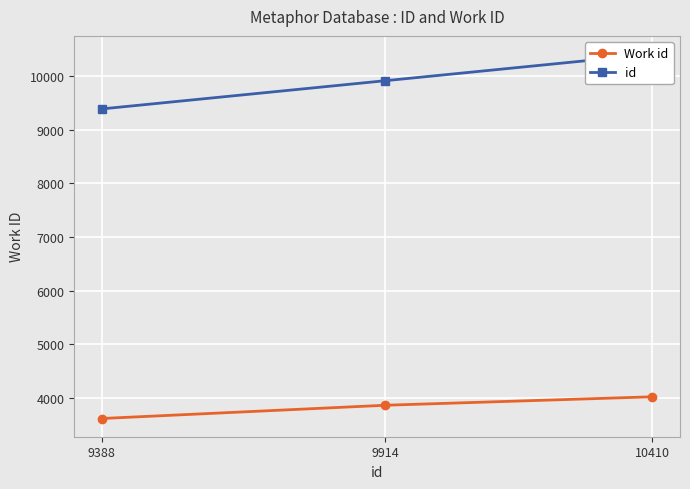

The Work id series shows 5549 at 9914. True or false?

False